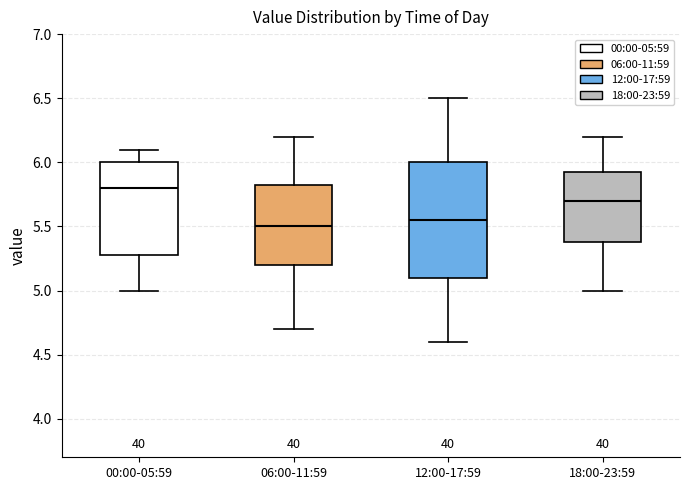

Which box is the tallest, from its lower edge to its upper edge?

12:00-17:59